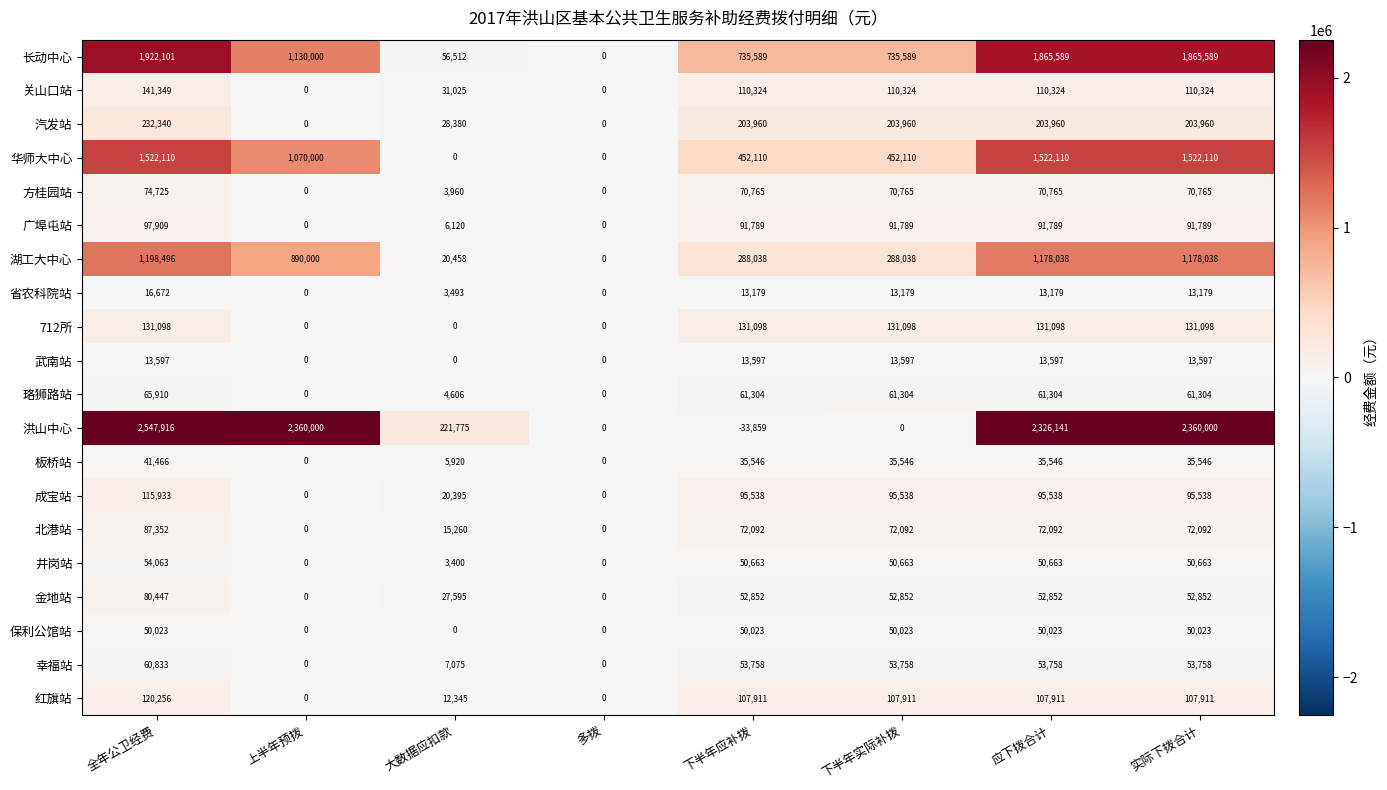

What is the minimum value shown in the chart?

-33859